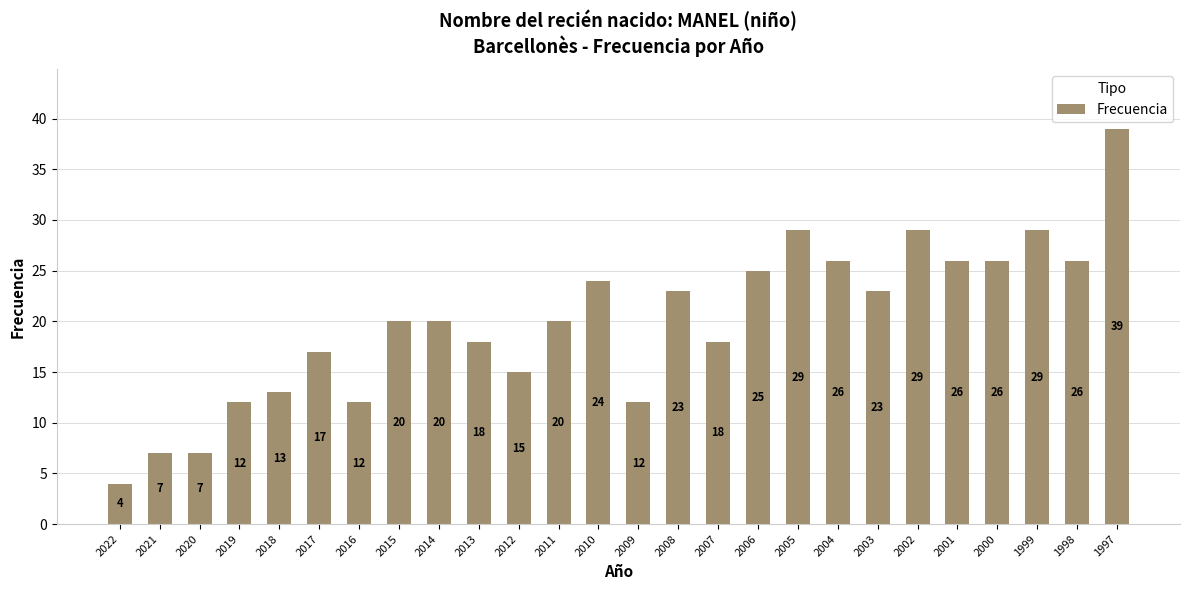

What is the change in value from 2017 to 2004?

+9